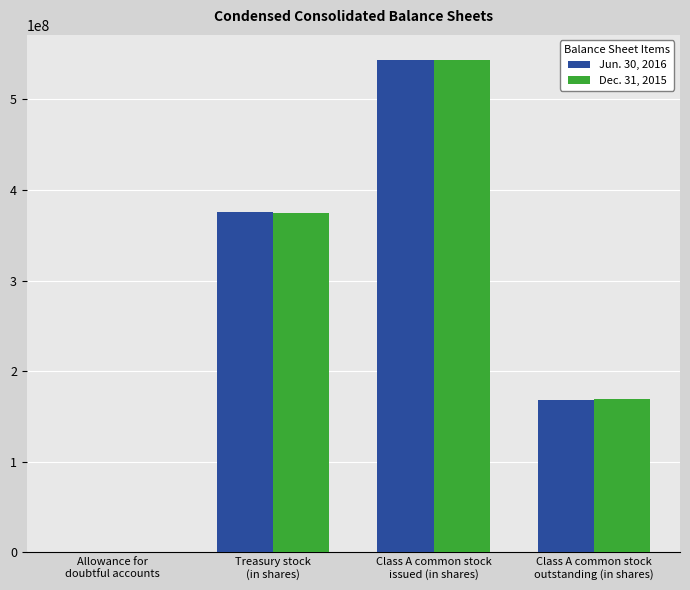

Is it true that Dec. 31, 2015 equals 544003038 at Class A common stock
issued (in shares)?

True